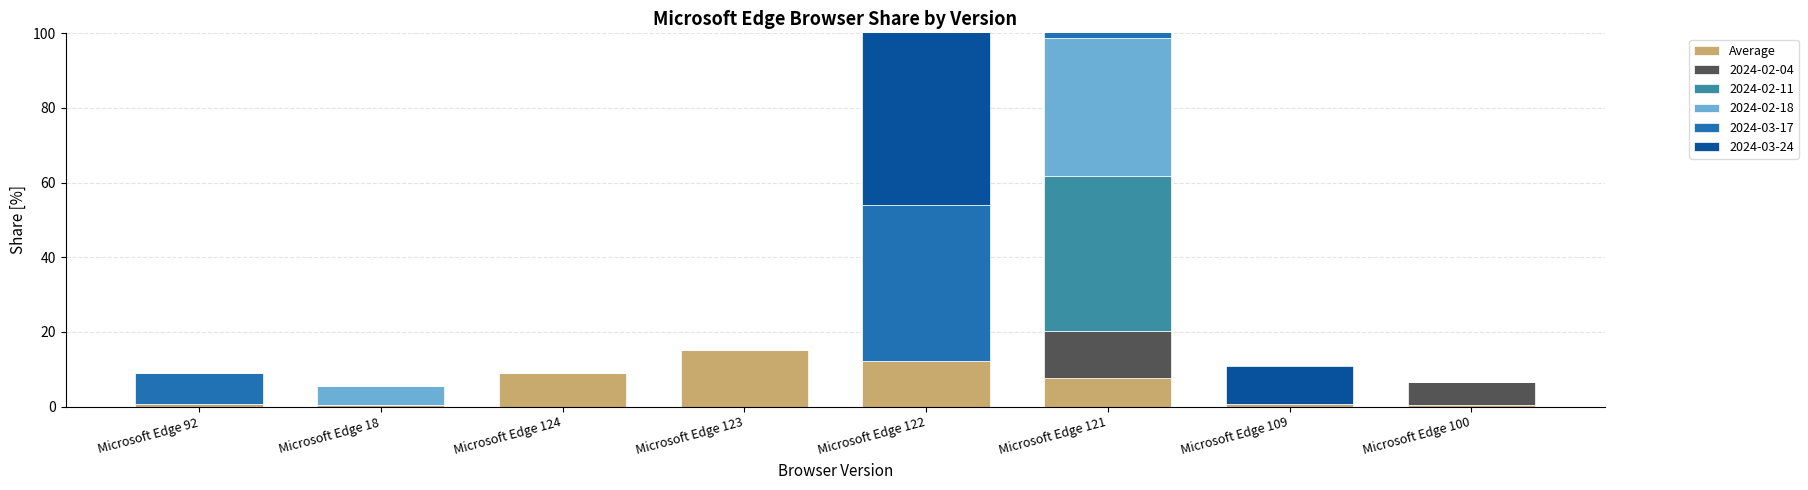

Does the chart contain any negative values?

No